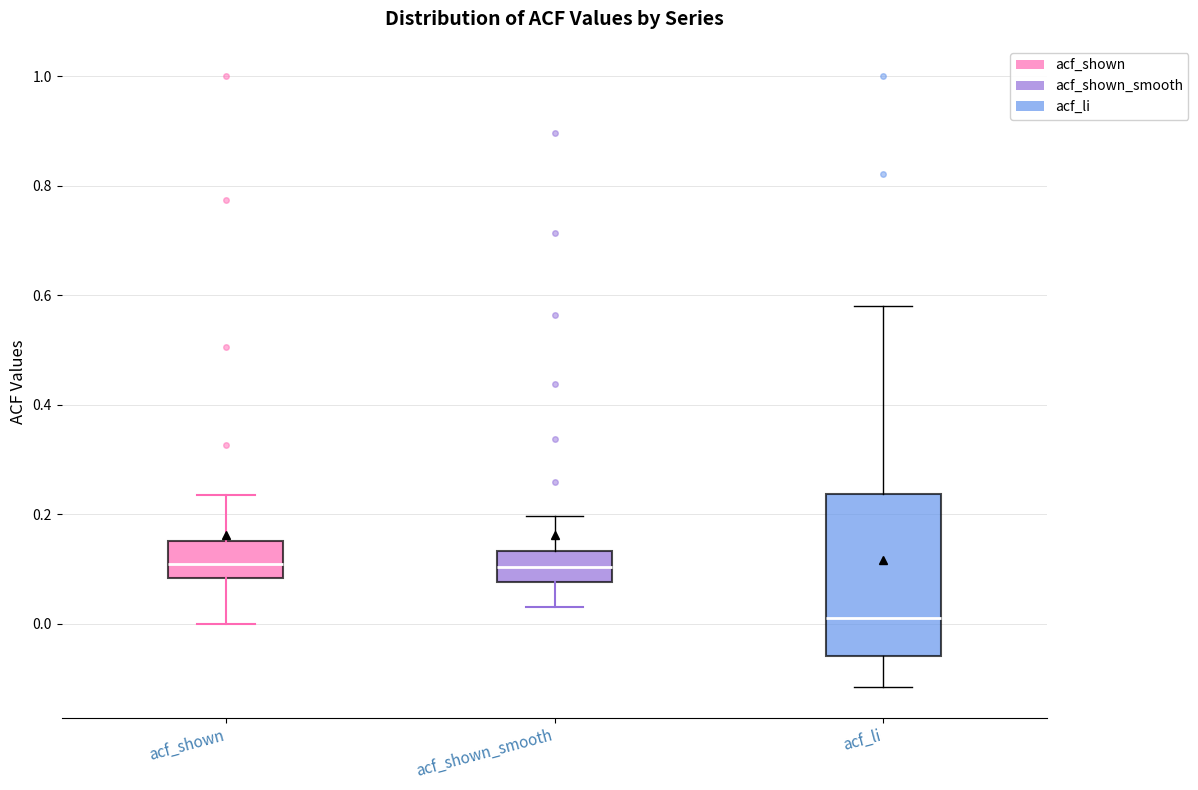

Reading left to right, read every box against the y-axis: the position of its median line, the range the box covers, and the ends of its whiskers. The values are not printed on the chart, so give them approximately, as read against the axis.

acf_shown: median 0.10, box 0.08 to 0.16, whiskers 0.00 to 0.24
acf_shown_smooth: median 0.10, box 0.08 to 0.14, whiskers 0.04 to 0.20
acf_li: median 0.02, box -0.06 to 0.24, whiskers -0.12 to 0.58